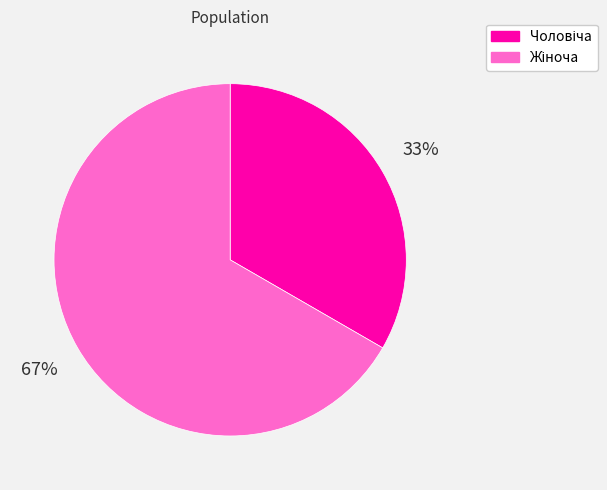

To the nearest percent, what is the average slice percentage?

50%